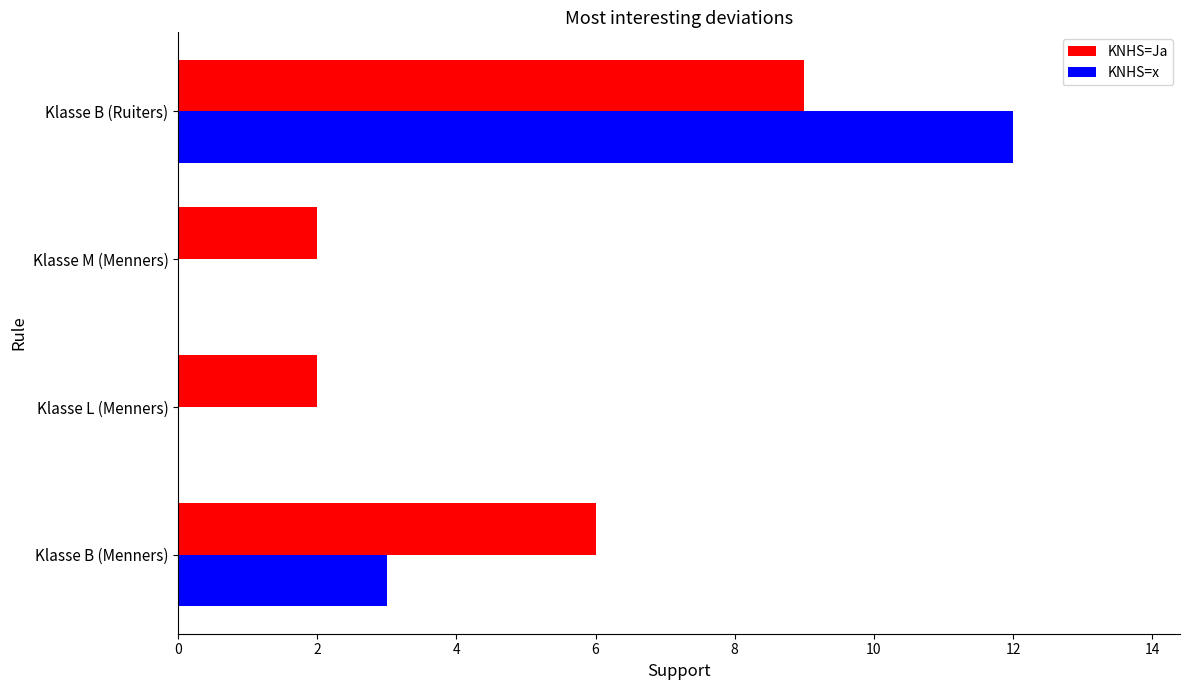

At which category does the chart reach its peak across all series?

Klasse B (Ruiters)